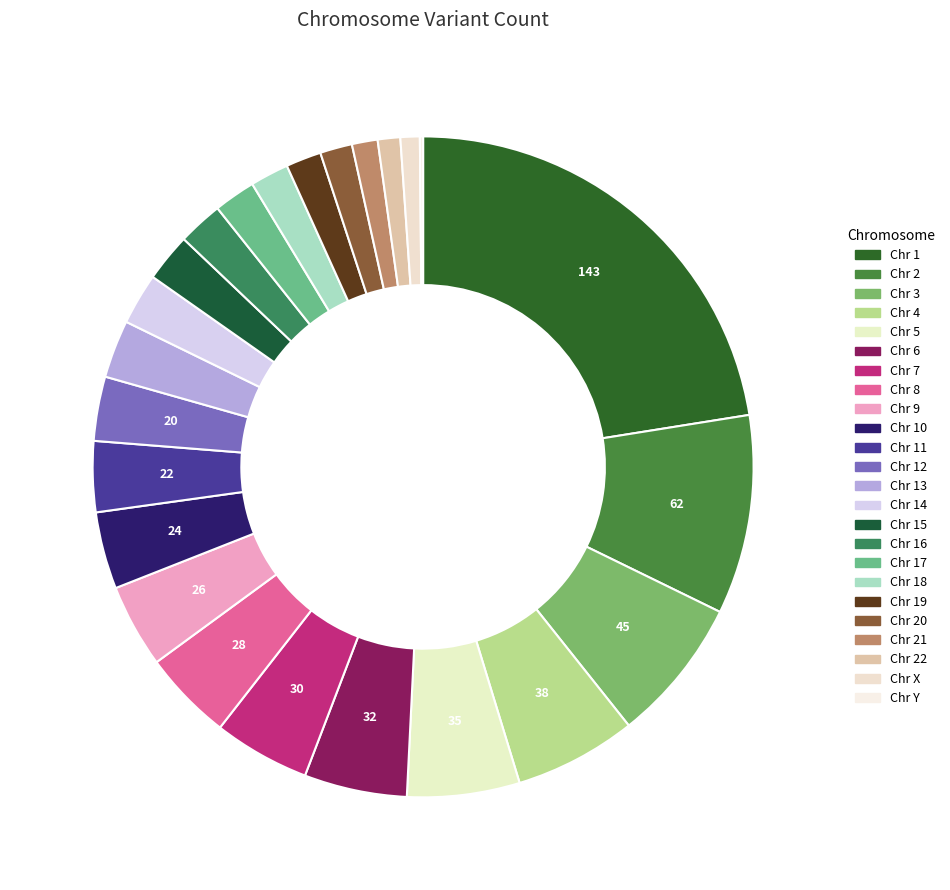

Count the number of slices in the pie.

24